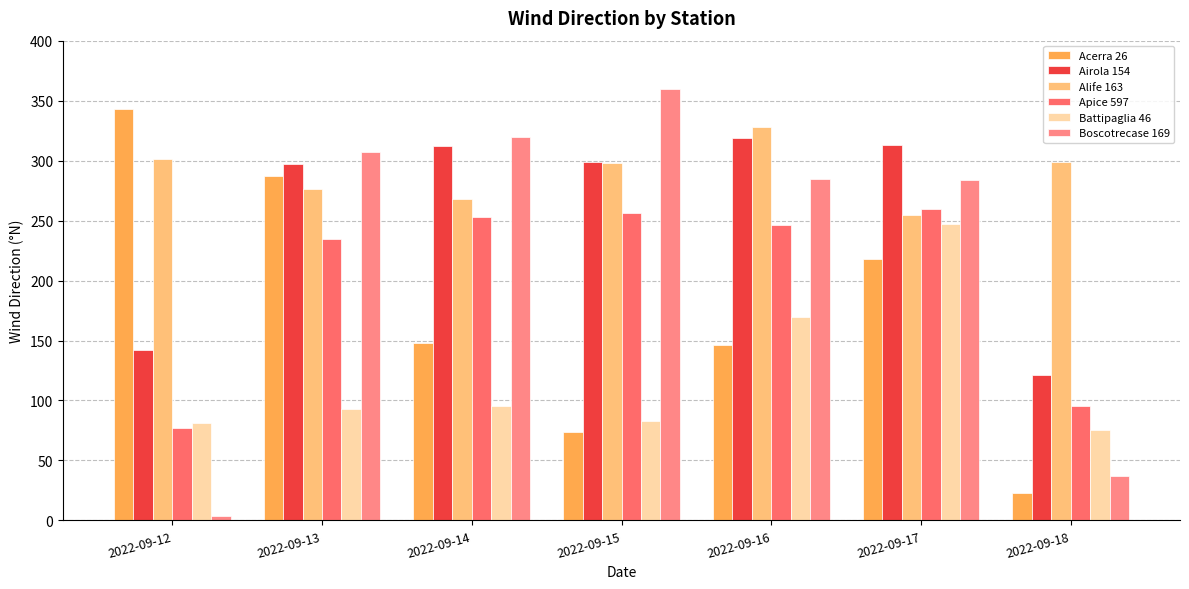

How many categories are shown in the chart?

7